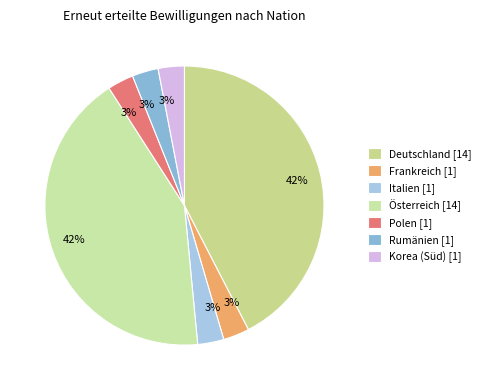

To the nearest percent, what is the combined percentage of Österreich and Rumänien?

45%